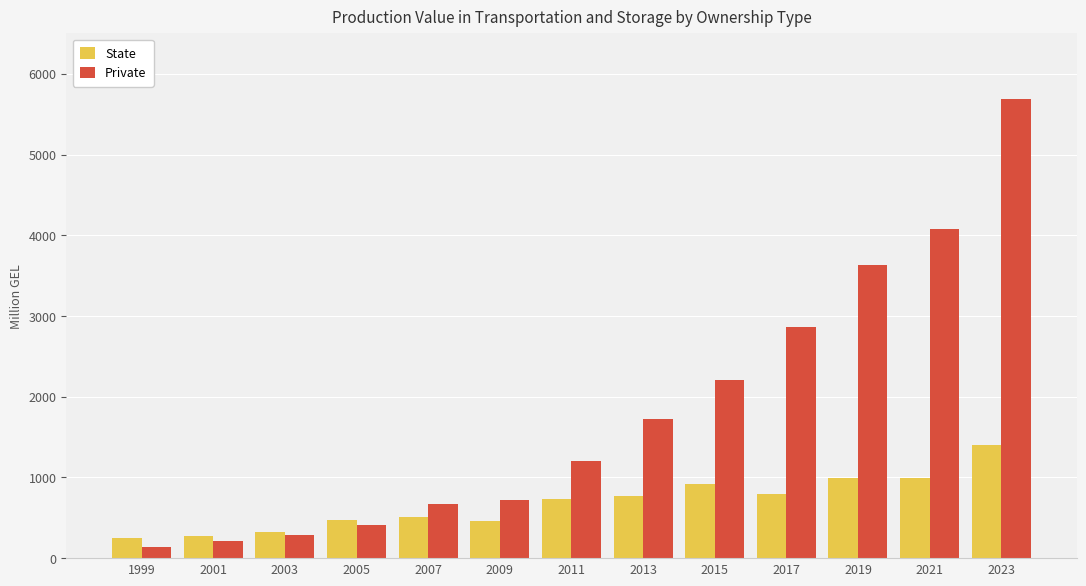

How many data points in Private are less than 1197?

6